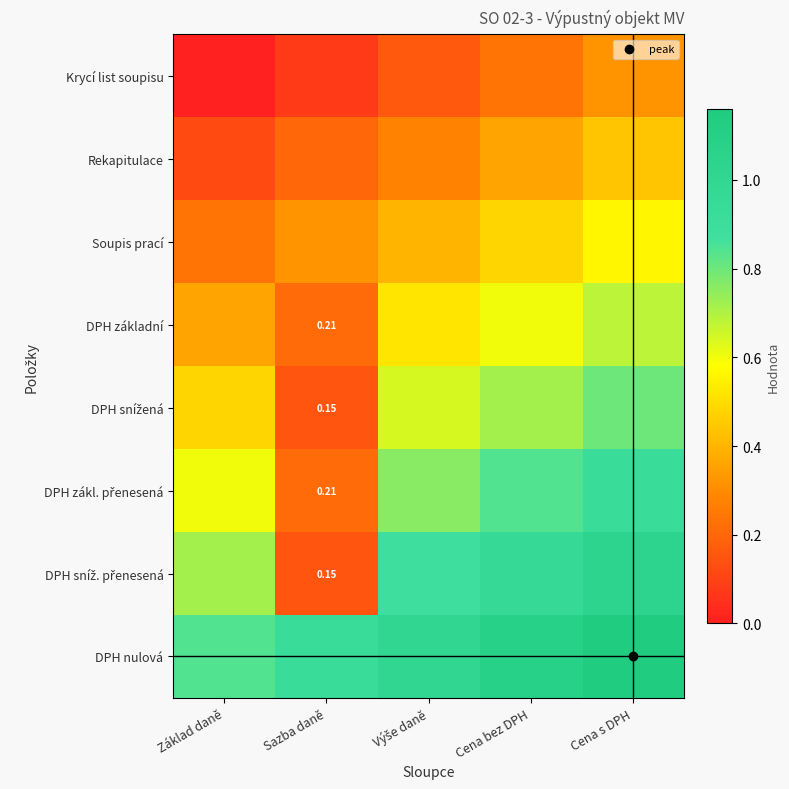

What is the difference between the DPH základní values at Sazba daně and Výše daně?

0.3